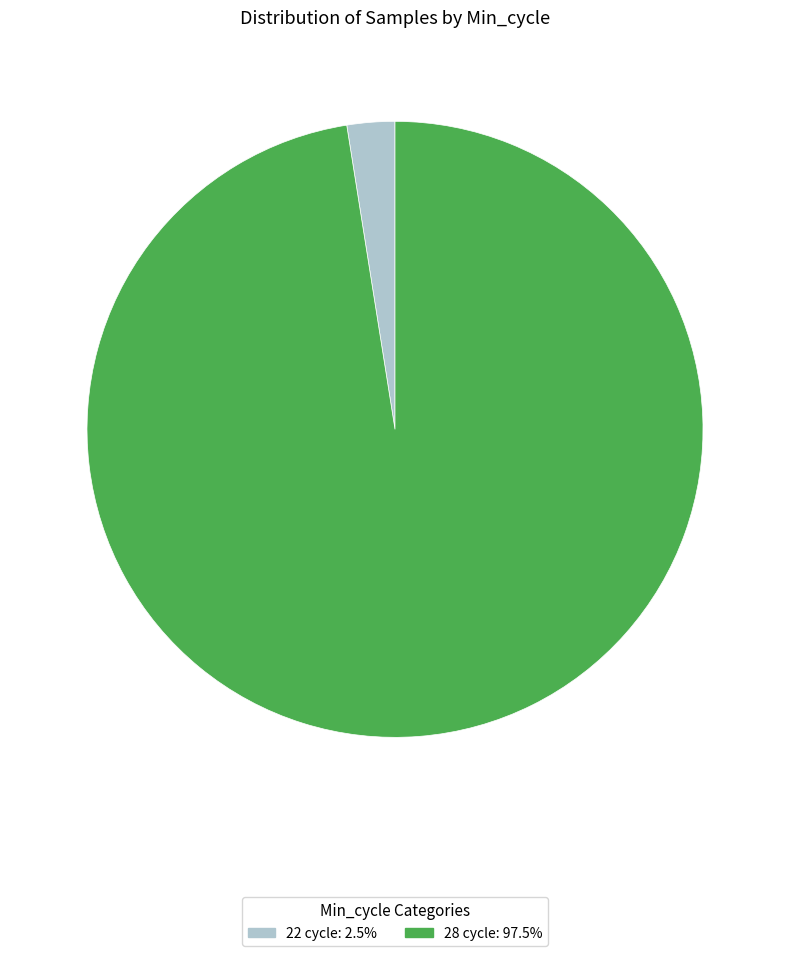

Combined, do 22 cycle: 2.5% and 28 cycle: 97.5% account for over 50%?

Yes